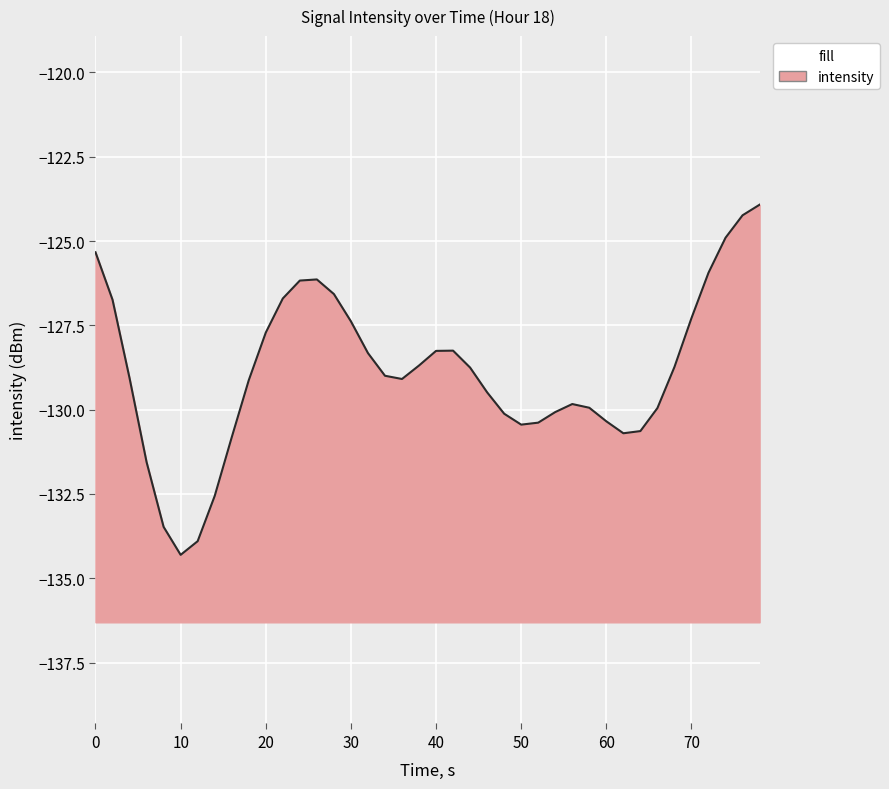

True or false: there are more than 1 points higher than both neighbors.

True